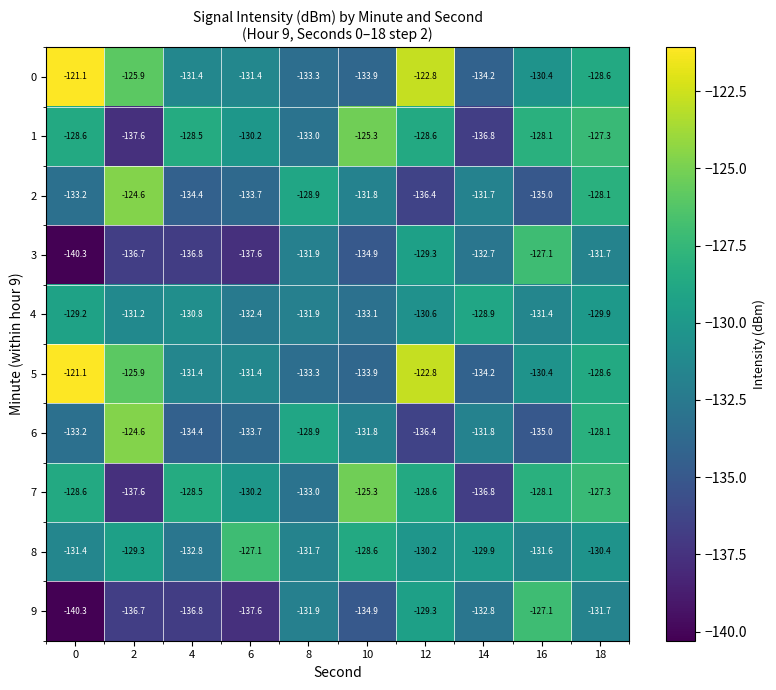

What is the sum of the 4 values at 8 and 16?

-263.3